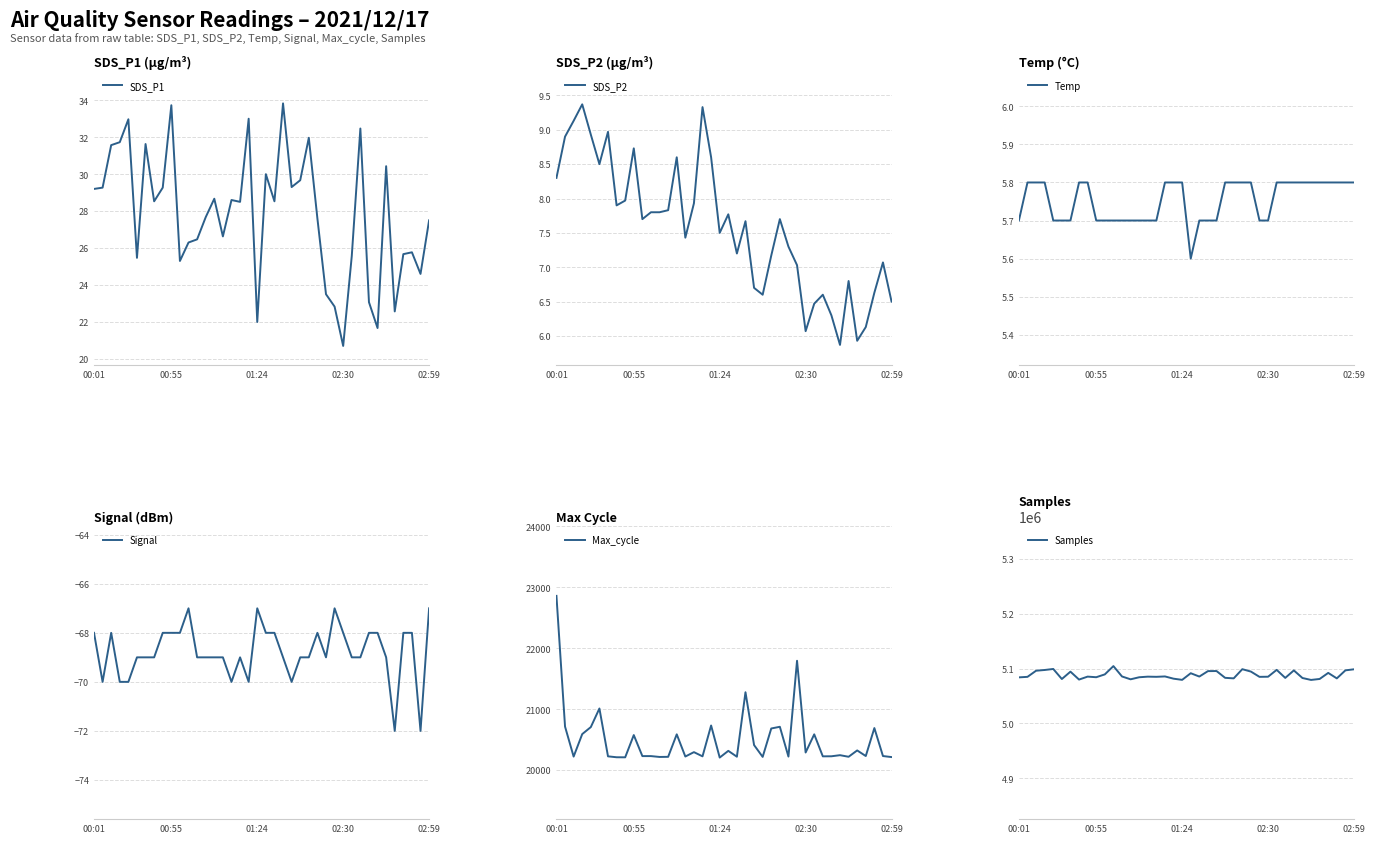

In Max_cycle, how many points are higher than both neighbors (excluding endpoints)?

13